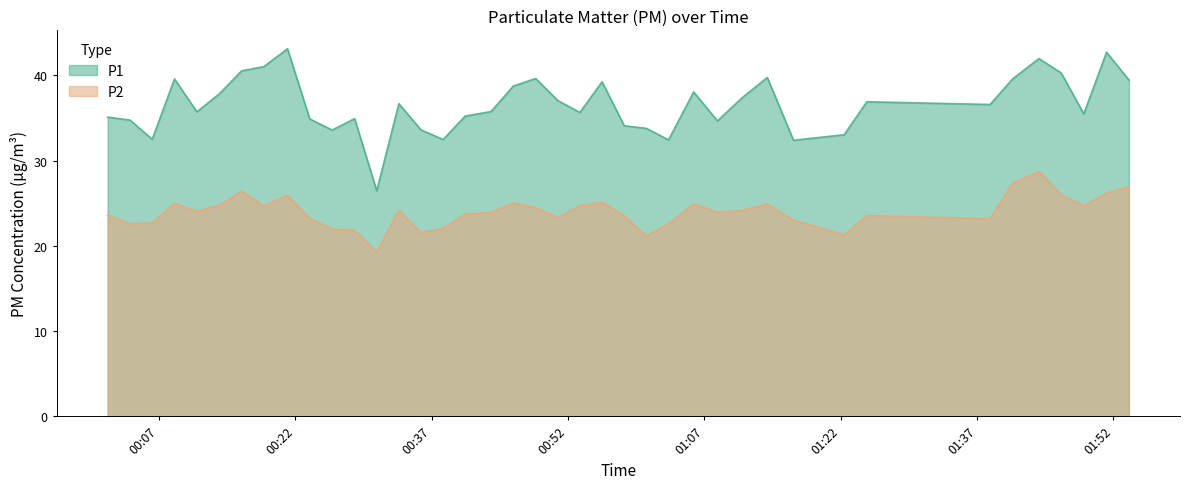

What is the lowest value of the P1 series?

26.4